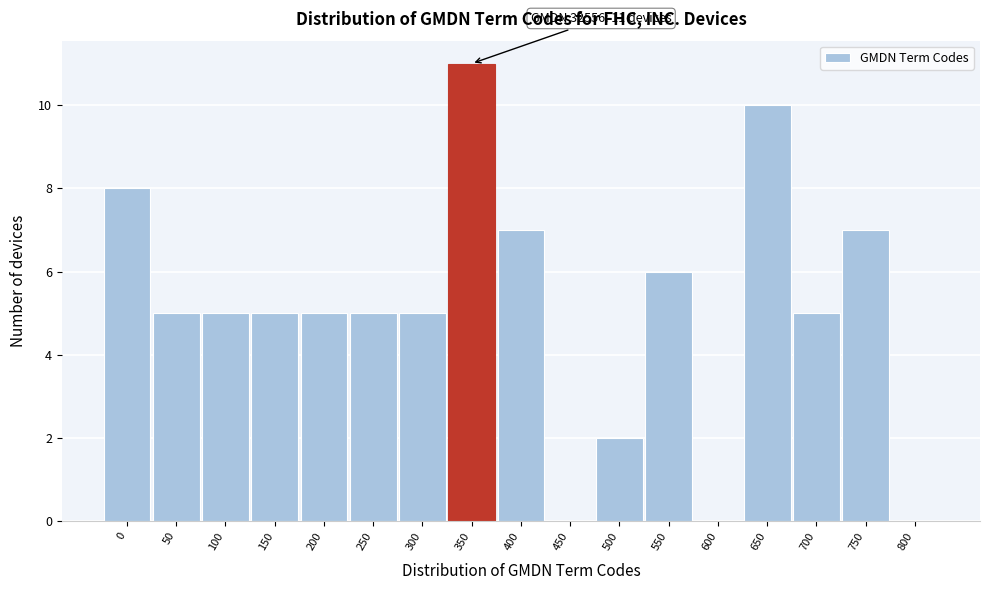

Reading left to right, extract all data points from this chart.

0=8	50=5	100=5	150=5	200=5	250=5	300=5	350=11	400=7	450=0	500=2	550=6	600=0	650=10	700=5	750=7	800=0